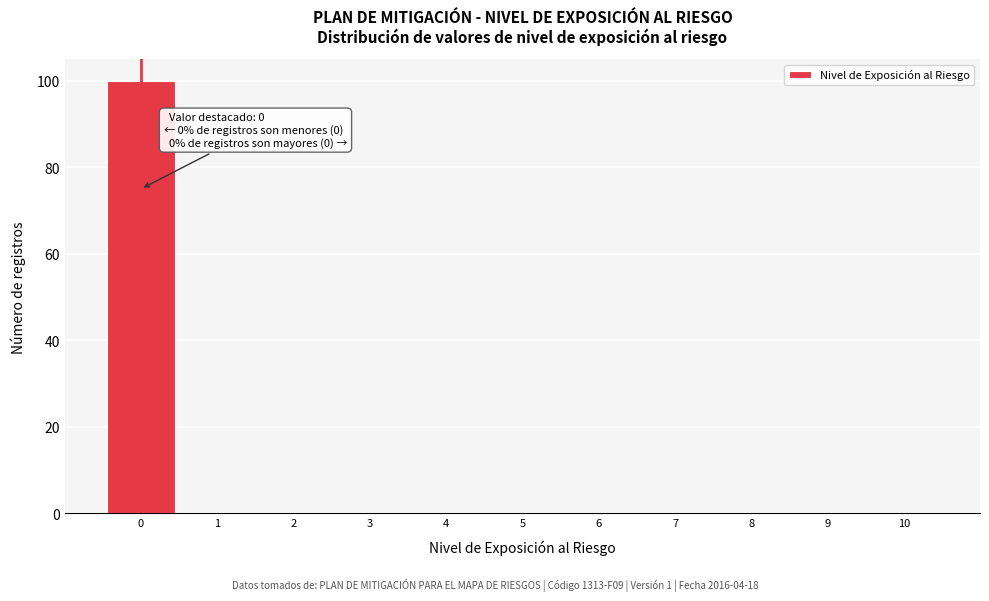

Which range on the x-axis has the tallest bar?

-0.5 to 0.5